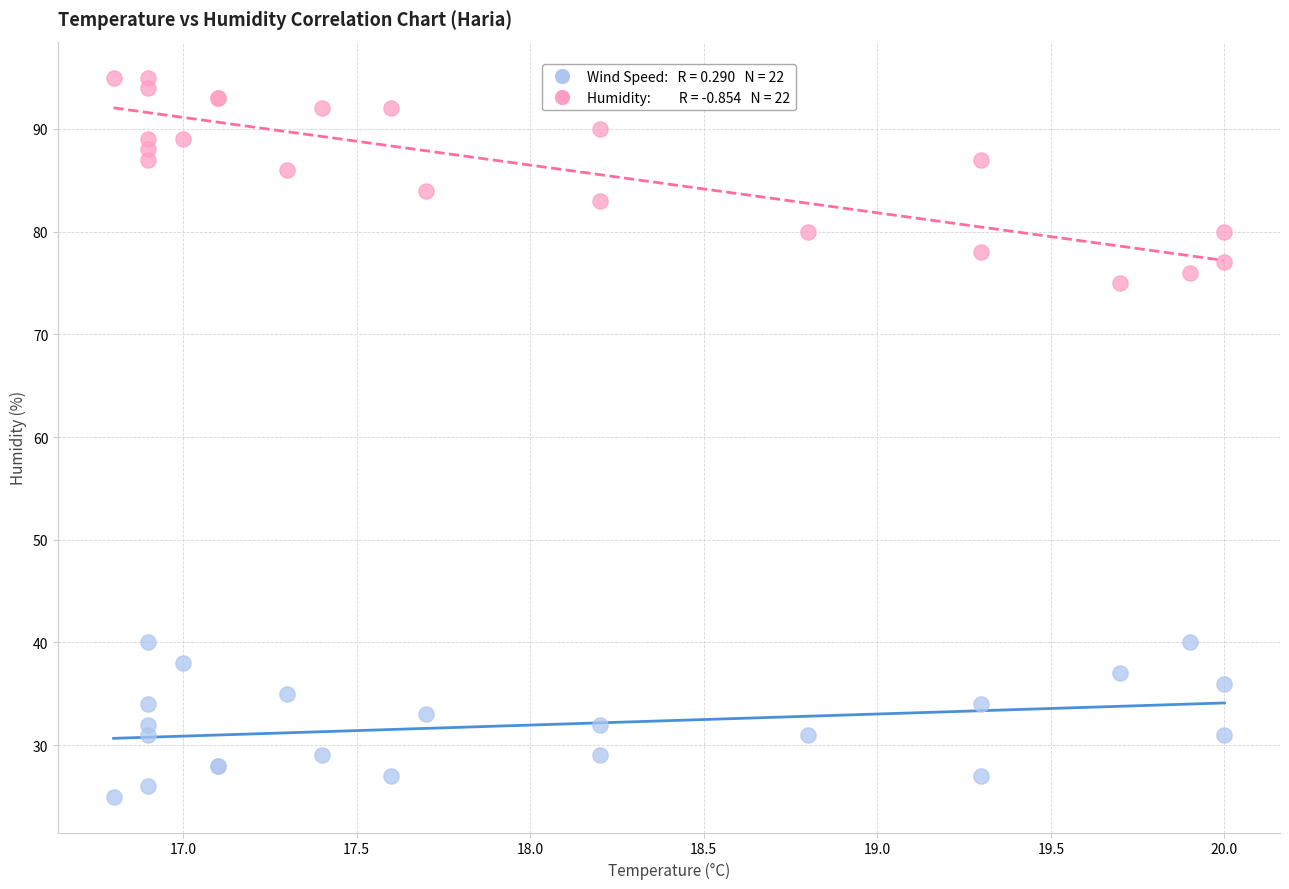

Across all series, what Y value is closest to 60?

75